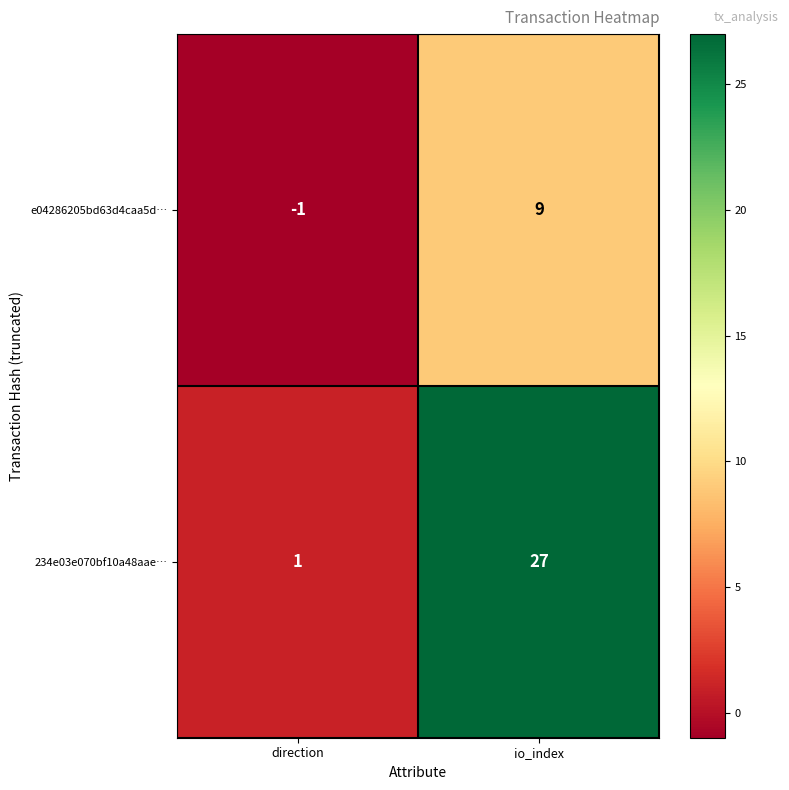

Reading right to left, what are all the values shown in this chart?

e04286205bd63d4caa5d…: io_index=9	direction=-1
234e03e070bf10a48aae…: io_index=27	direction=1